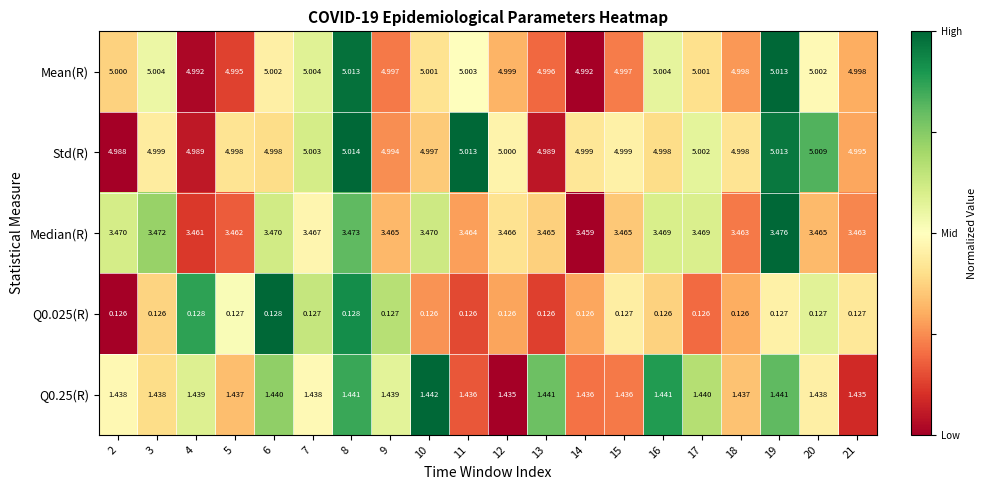

Is the value of Std(R) at 19 greater than the value of Q0.025(R) at 20?

Yes